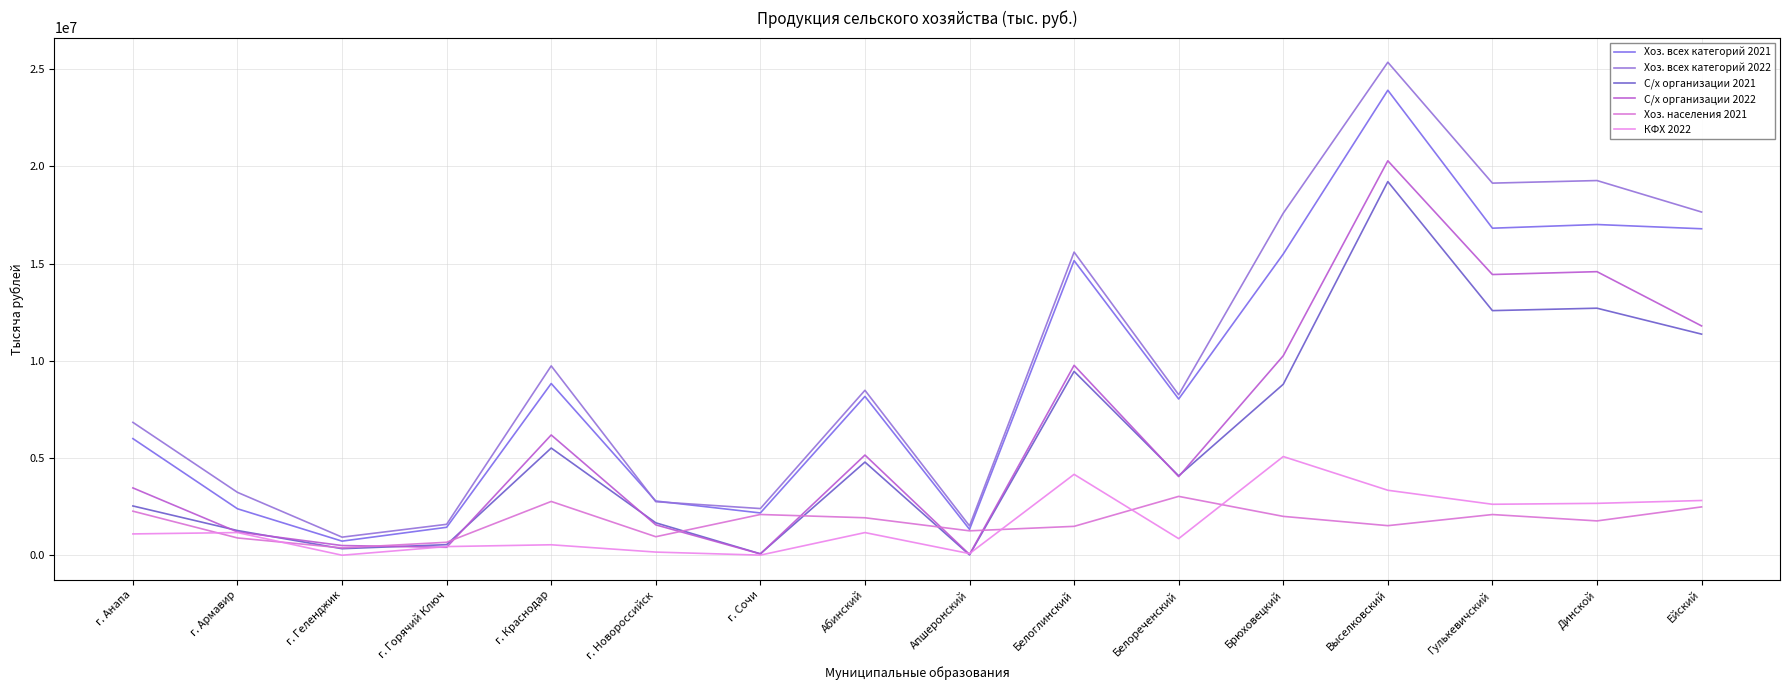

What is the label of the 1st point from the left?

г. Анапа